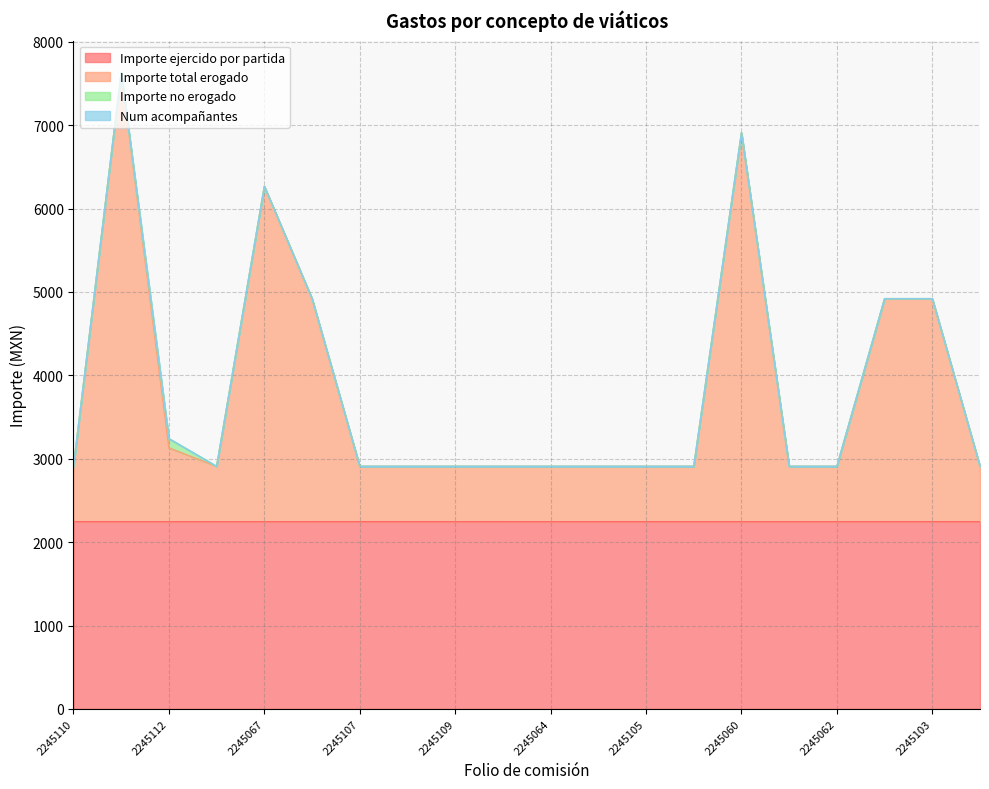

What is the label of the 16th point from the left?

2245061